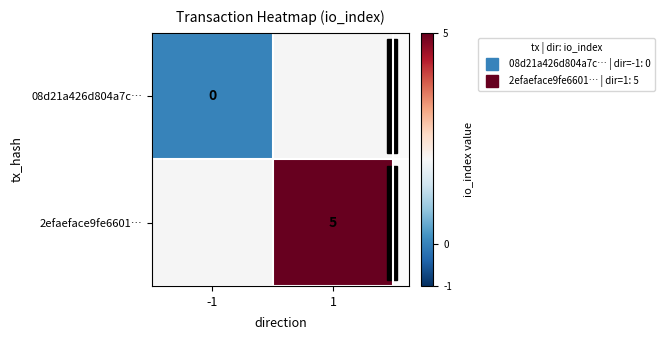

At how many categories does at least one series exceed 0?

1